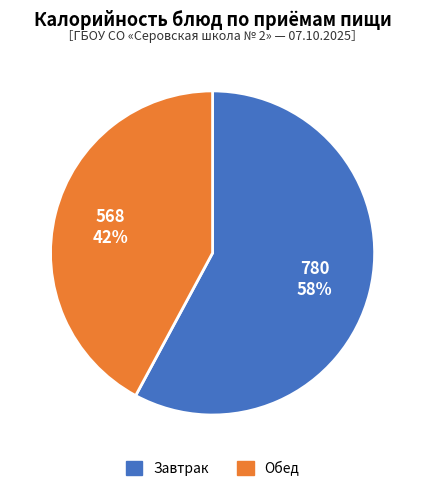

To the nearest percent, what is the average slice percentage?

50%